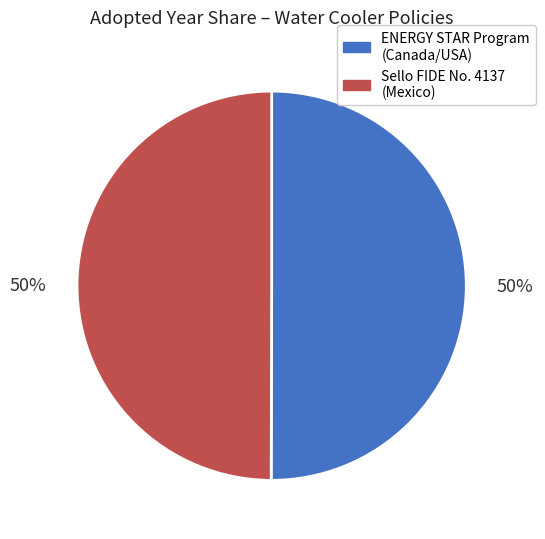

Is the sum of ENERGY STAR Program (Canada/USA) and Sello FIDE No. 4137 (Mexico) greater than half?

Yes